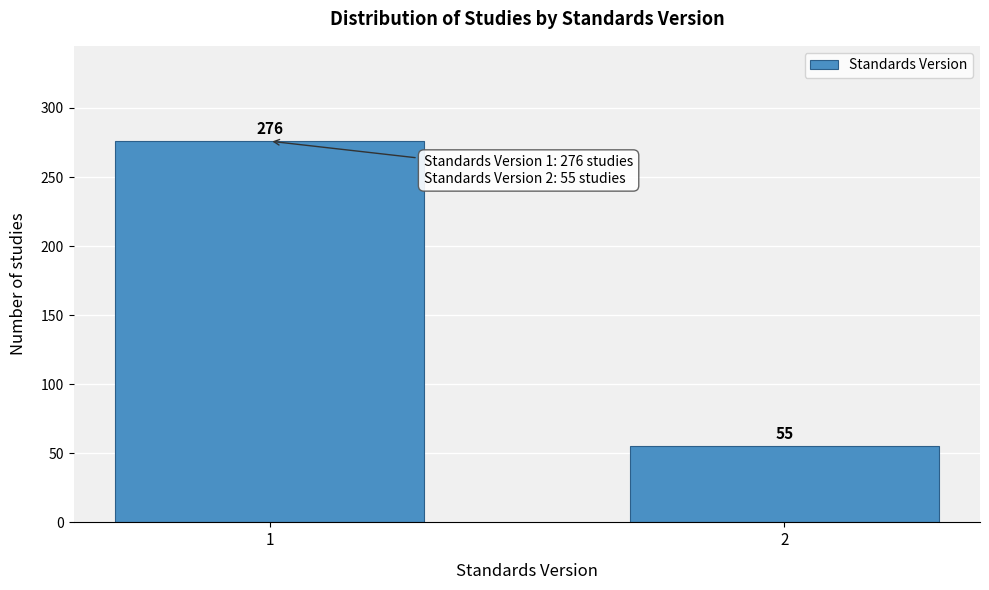

Reading left to right, transcribe all the data shown in this chart.

276	55